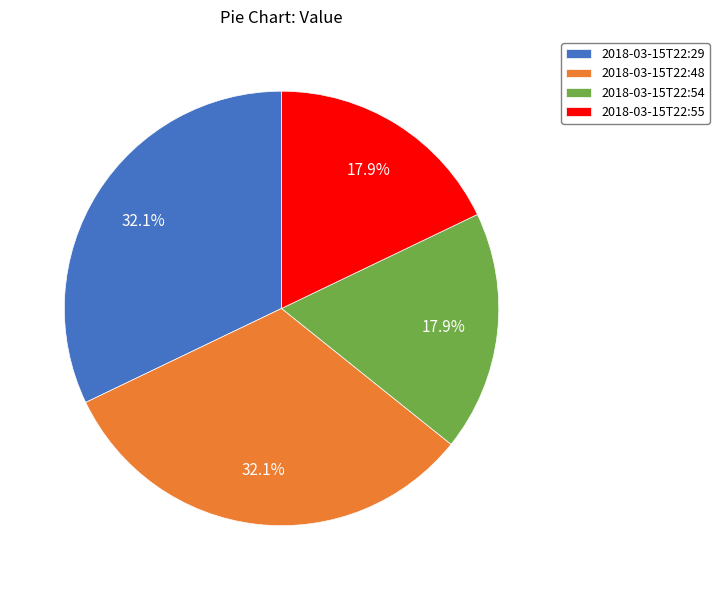

Between 2018-03-15T22:55 and 2018-03-15T22:29, which is larger?

2018-03-15T22:29